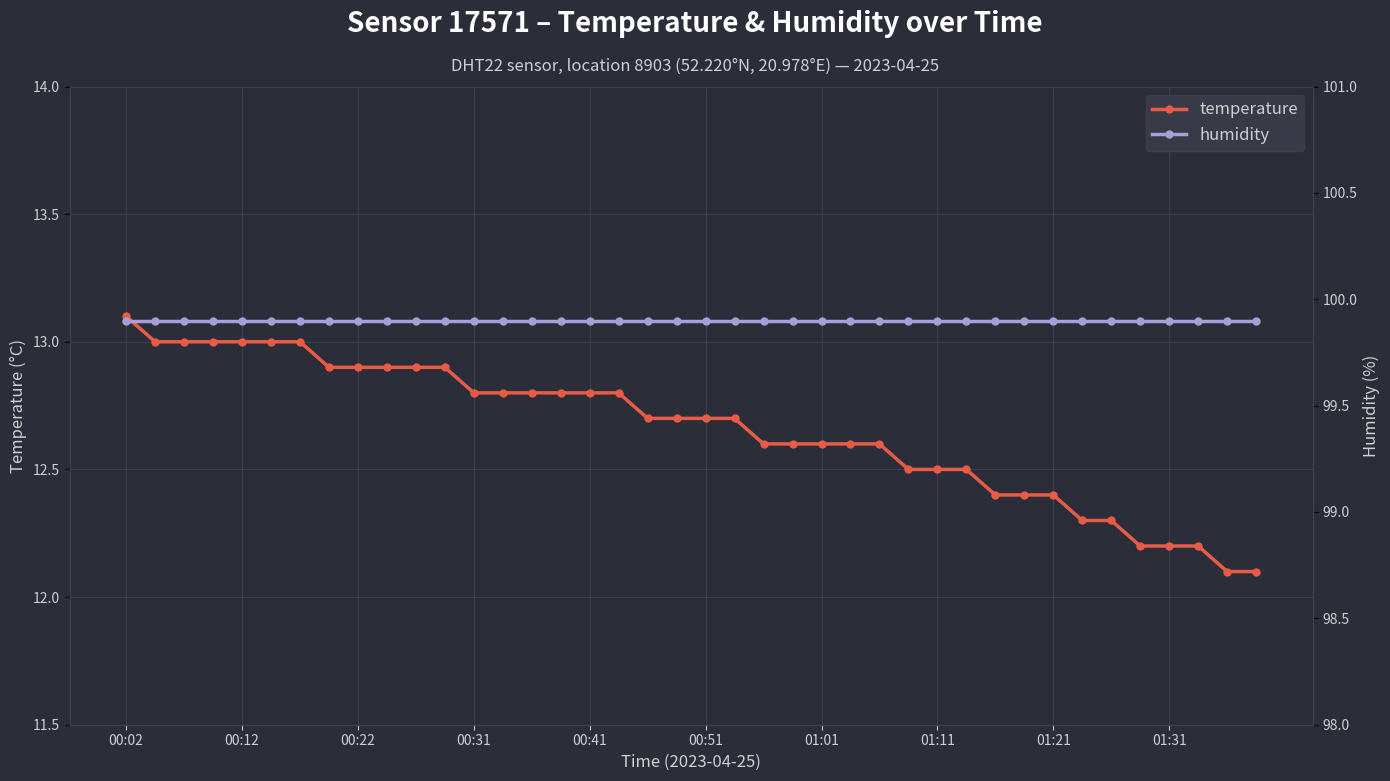

At which category is the sum across all series the highest?

00:02